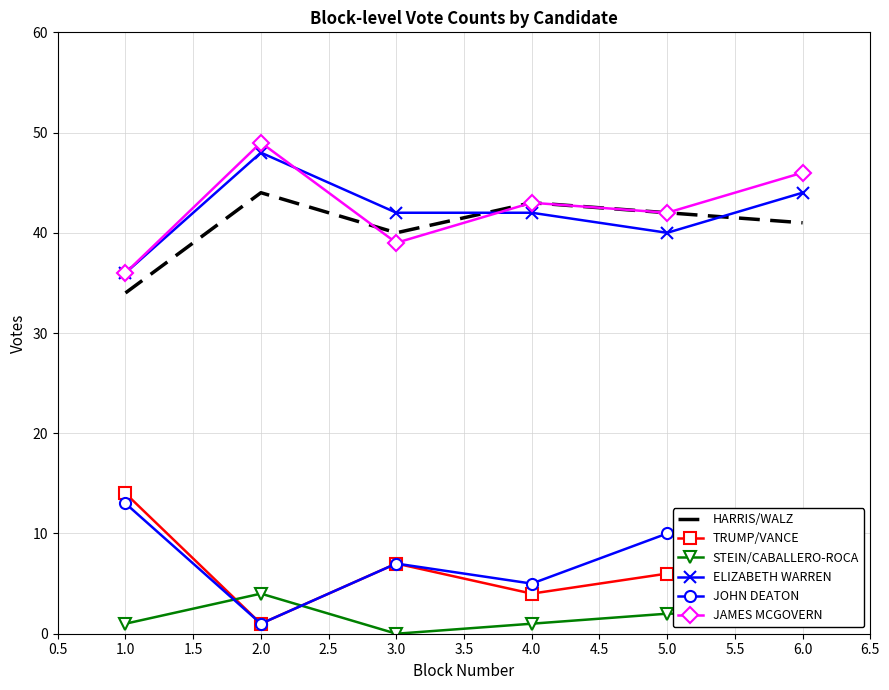

True or false: HARRIS/WALZ and ELIZABETH WARREN cross at least once.

True